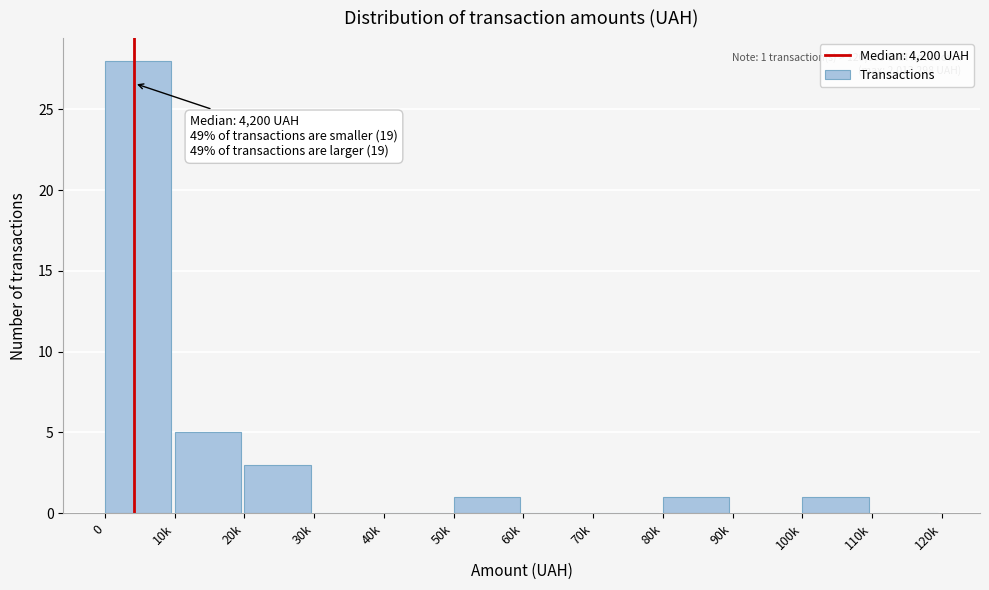

Reading left to right, extract all data points from this chart.

0=28	10k=5	20k=3	30k=0	40k=0	50k=1	60k=0	70k=0	80k=1	90k=0	100k=1	110k=0